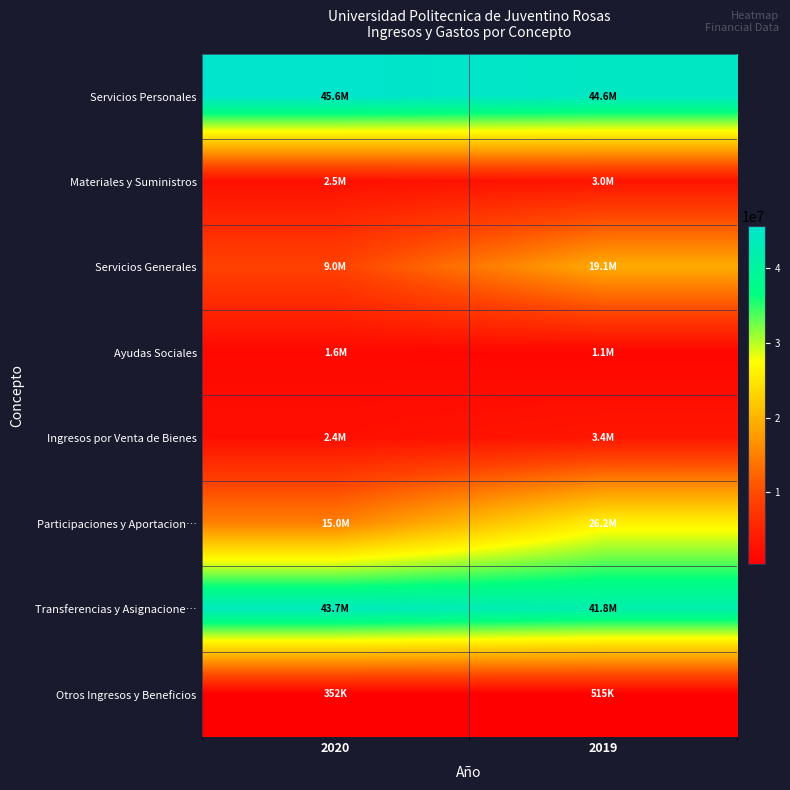

Reading left to right, extract all data points from this chart.

Servicios Personales: 2020=45569801.4	2019=44593202.6
Materiales y Suministros: 2020=2497180.0	2019=3043922.8
Servicios Generales: 2020=9015891.1	2019=19126608.4
Ayudas Sociales: 2020=1550825.2	2019=1124054.5
Ingresos por Venta de Bienes: 2020=2384280.2	2019=3371052.5
Participaciones y Aportacion…: 2020=14989465.3	2019=26165380.9
Transferencias y Asignacione…: 2020=43695749.9	2019=41842459.3
Otros Ingresos y Beneficios: 2020=351854.5	2019=515277.2